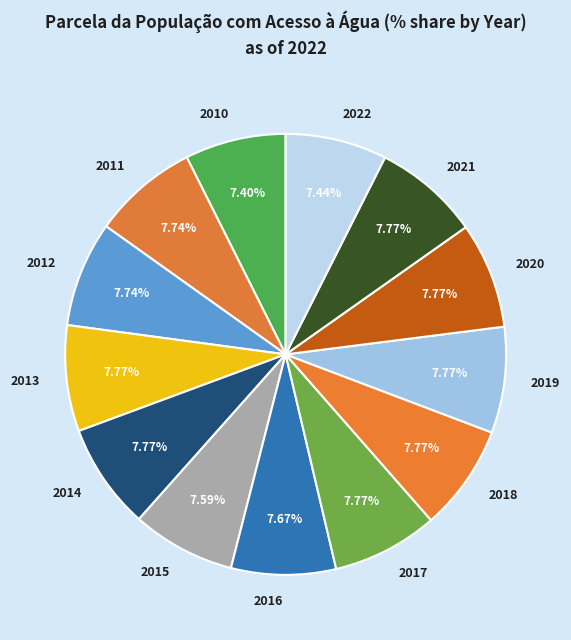

Combined, what portion of the pie is 2022 and 2013?

15.2%